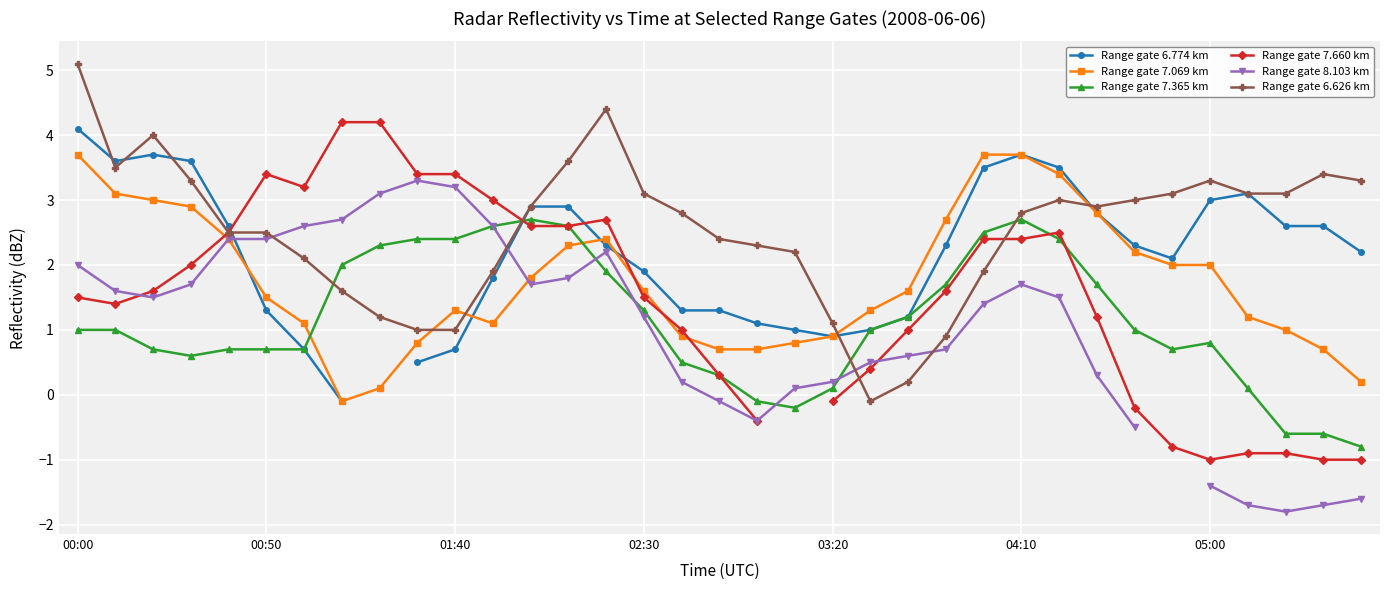

Where is Range gate 7.365 km nearest to the value 0?

18